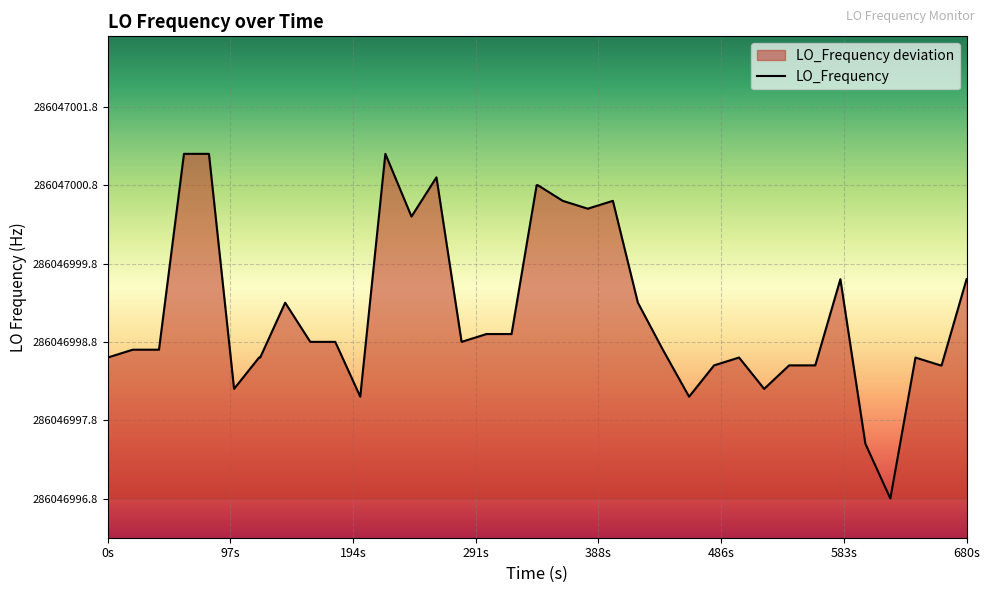

How many interior local peaks (higher than both neighbors) does the data have?

7